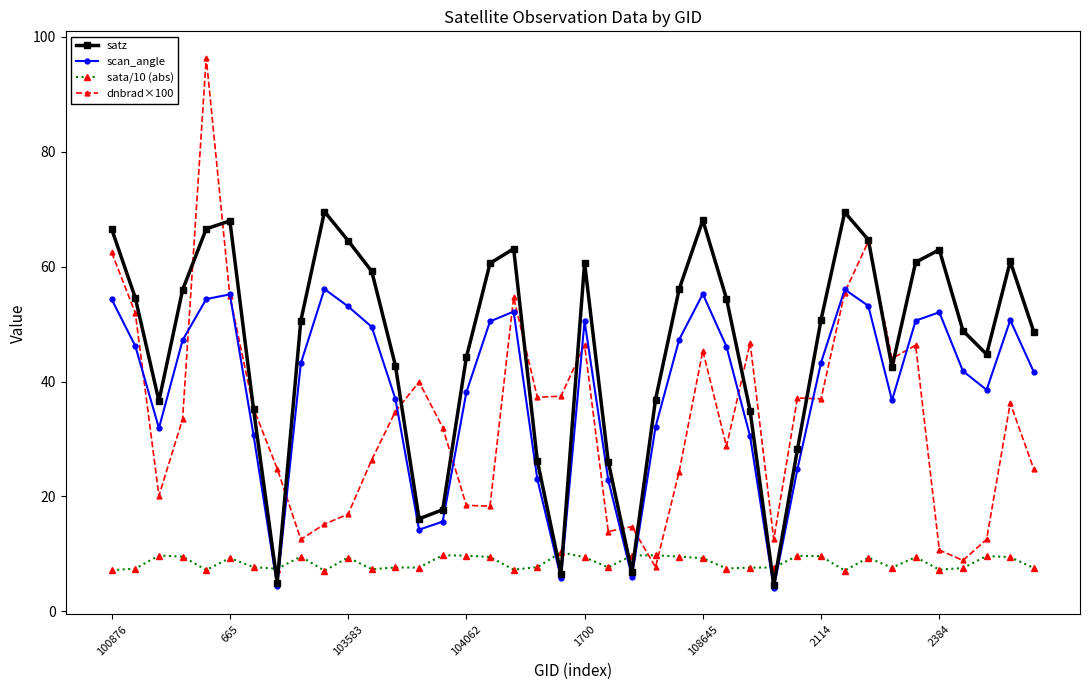

Which series has the largest range (max minus min)?

dnbrad×100